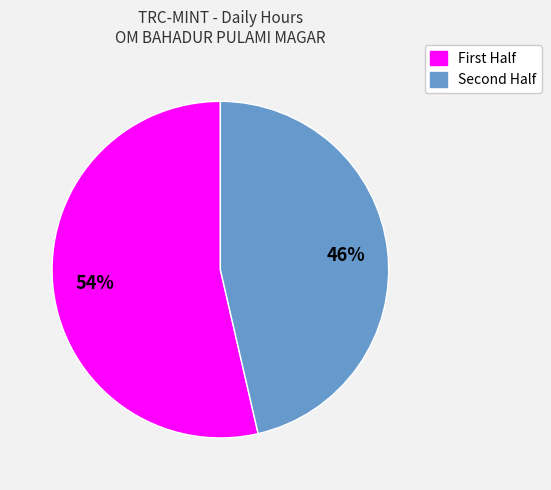

Does any single category account for the majority?

Yes